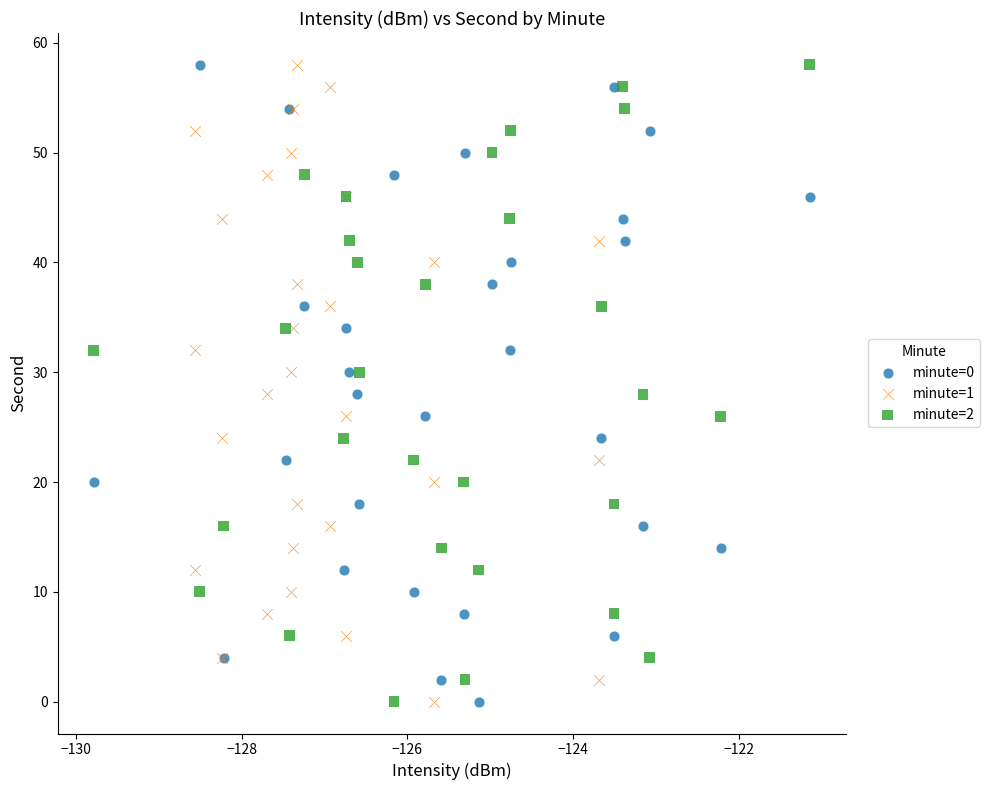

What are all the series names shown in the legend?

minute=0, minute=1, minute=2